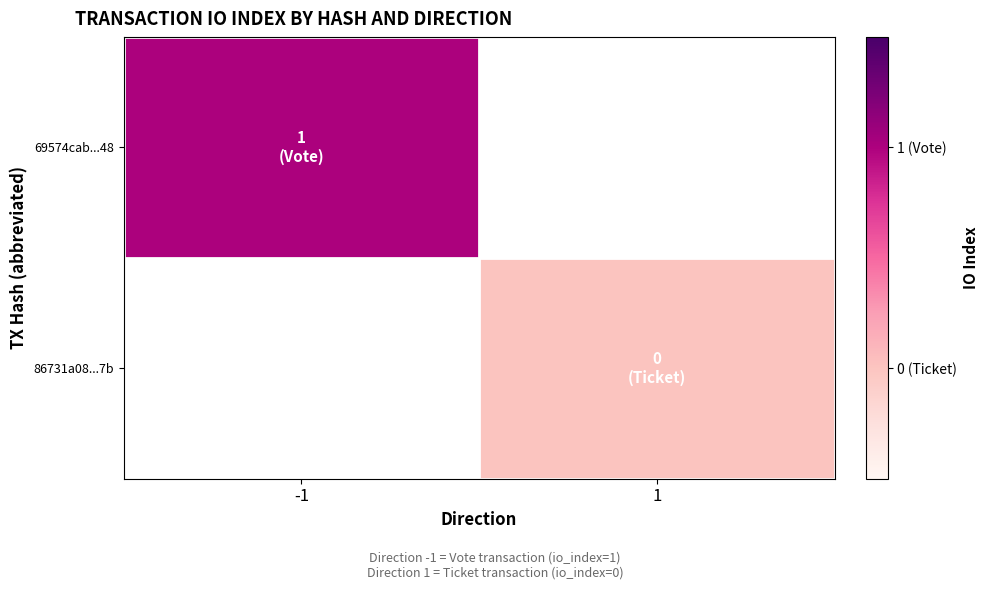

Rank the series by their maximum value, from highest to lowest.

69574cab...48, 86731a08...7b